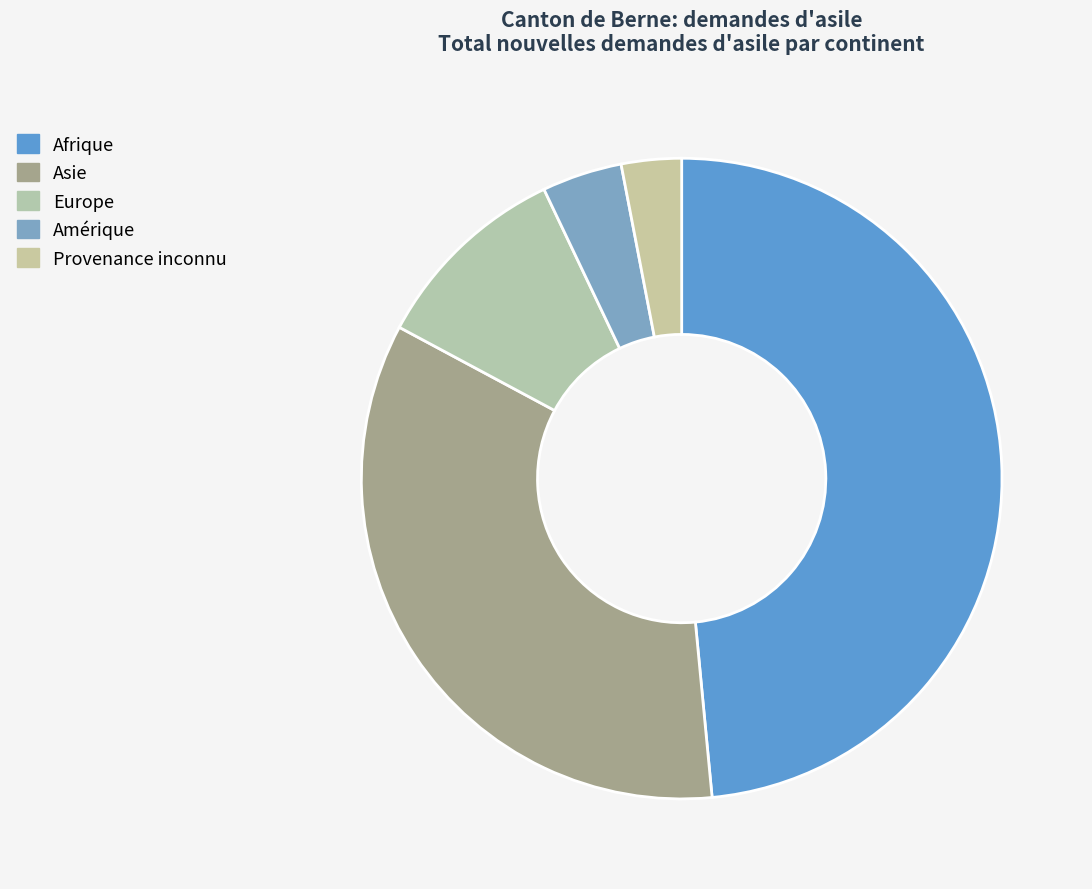

What is the change in value from Afrique to Europe?

-38